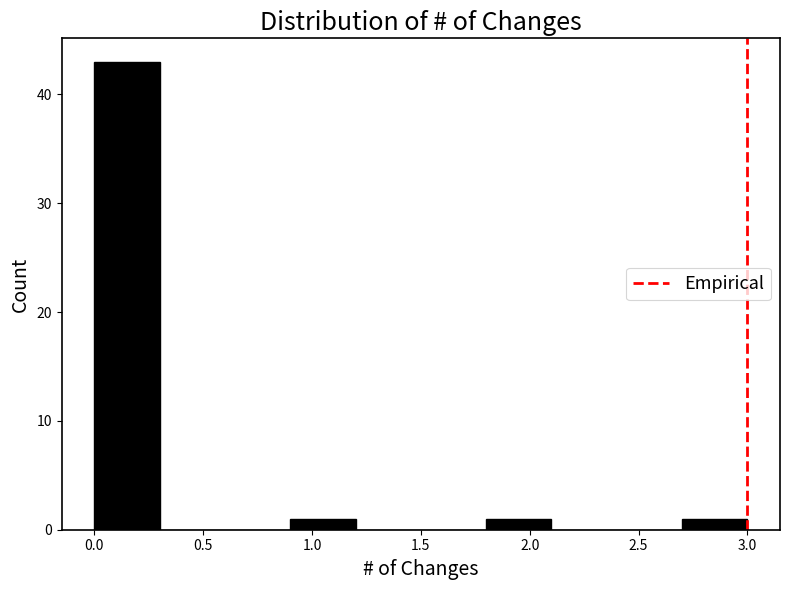

Reading left to right, list every bar in this chart as the range it spans on the x-axis followed by its height. The values are not printed on the chart, so give them approximately, as read against the axis.

0.0 to 0.3: 43
0.3 to 0.6: 0
0.6 to 0.9: 0
0.9 to 1.2: 1
1.2 to 1.5: 0
1.5 to 1.8: 0
1.8 to 2.1: 1
2.1 to 2.4: 0
2.4 to 2.7: 0
2.7 to 3.0: 1